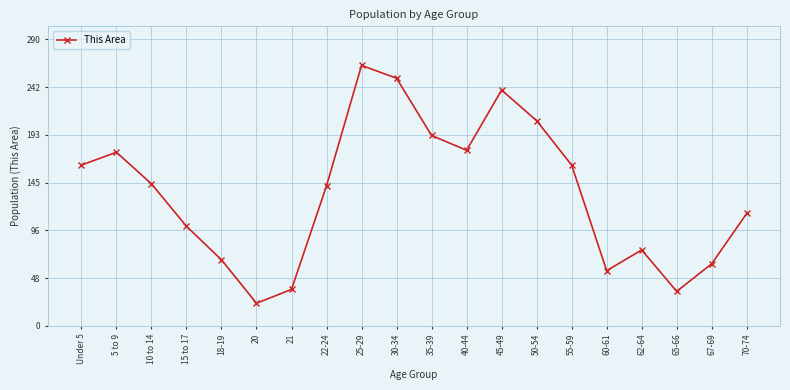

True or false: the data shows 67 at 18-19.

True